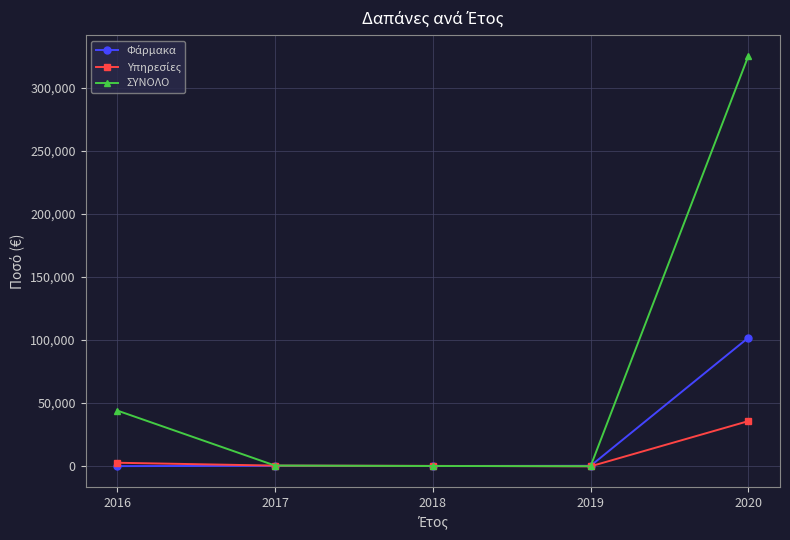

What is the value of the ΣΥΝΟΛΟ point at the 5th from the left?

325379.2